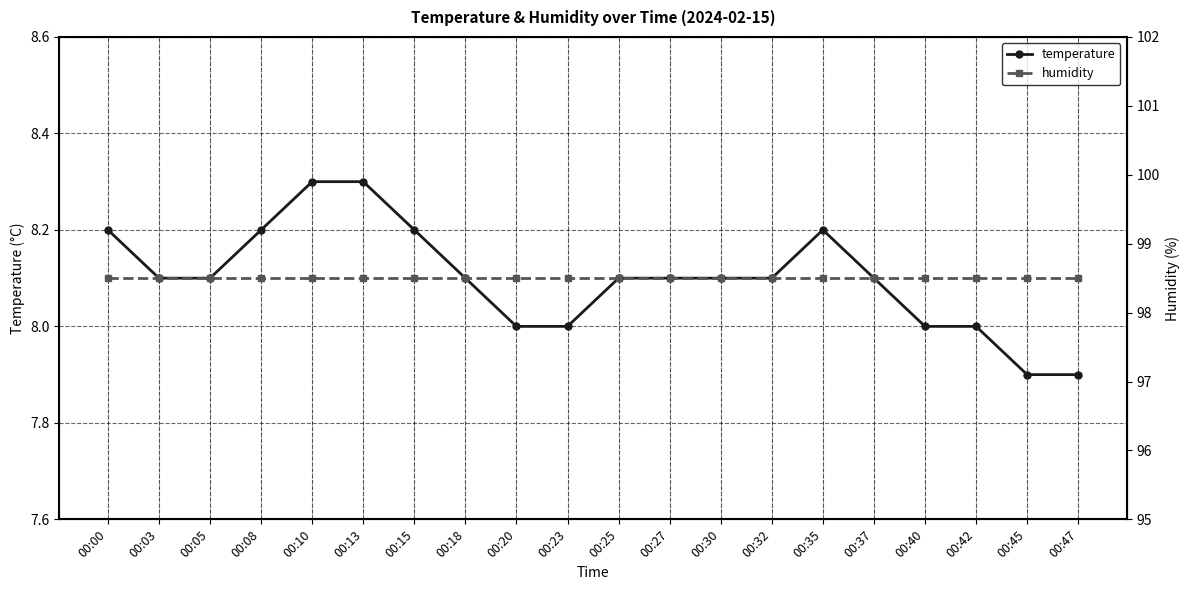

True or false: temperature and humidity intersect in this chart.

False